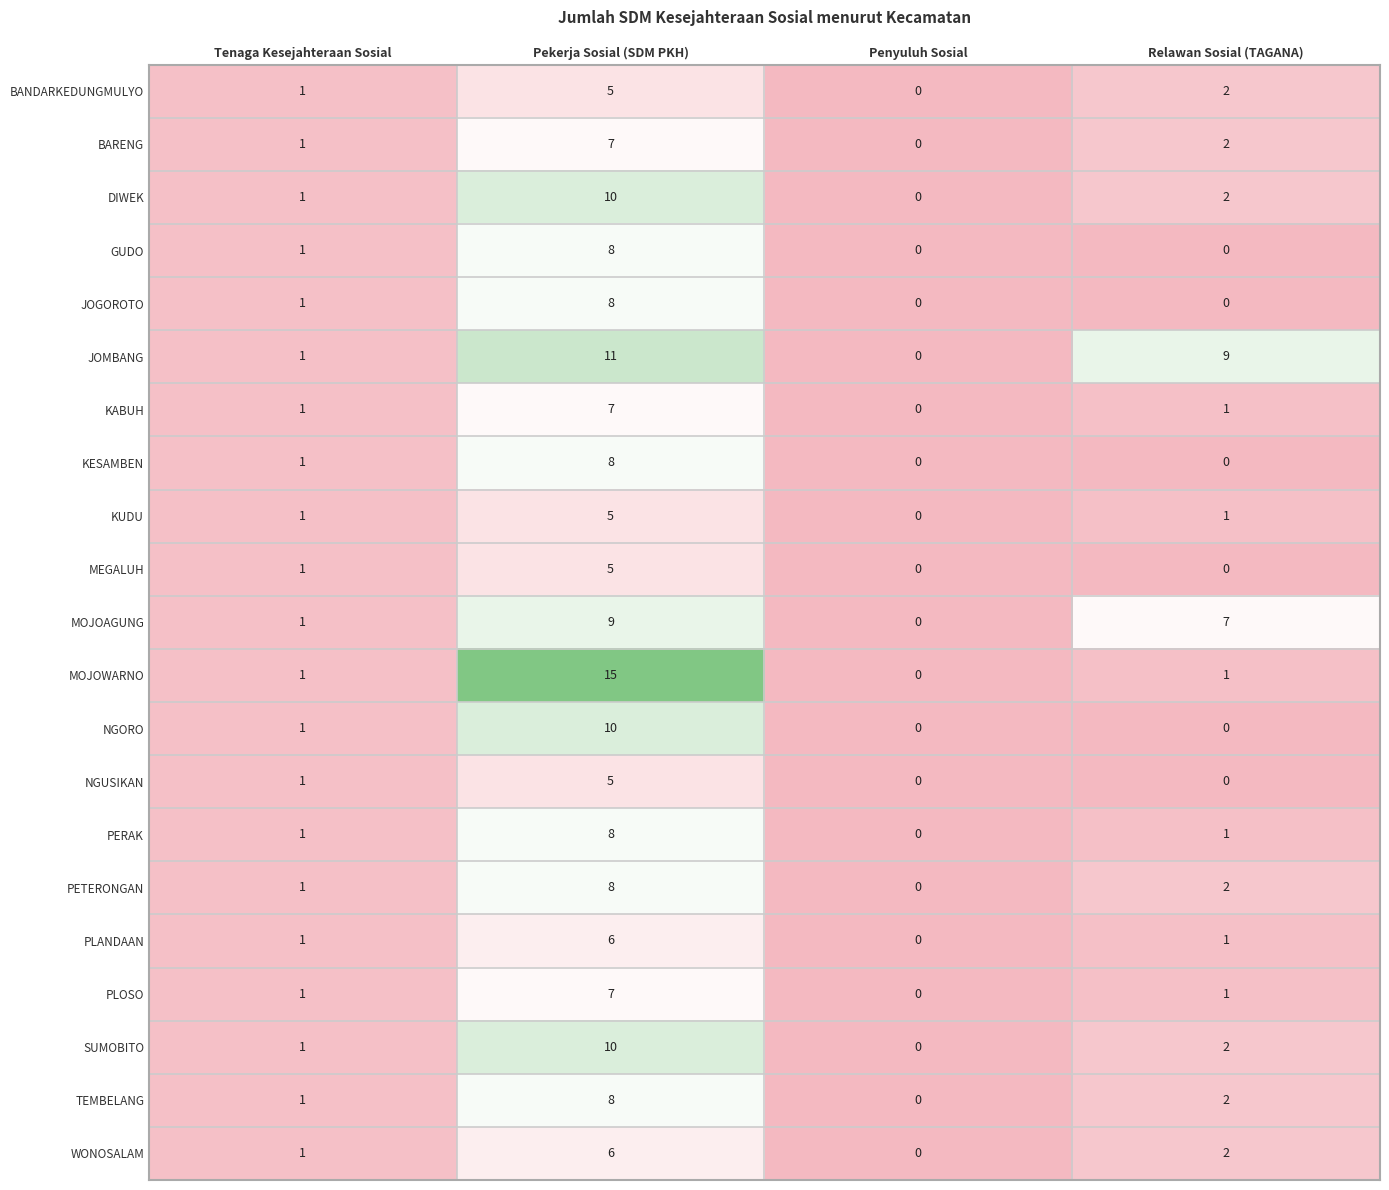

What is the sum of all MOJOWARNO values?

17